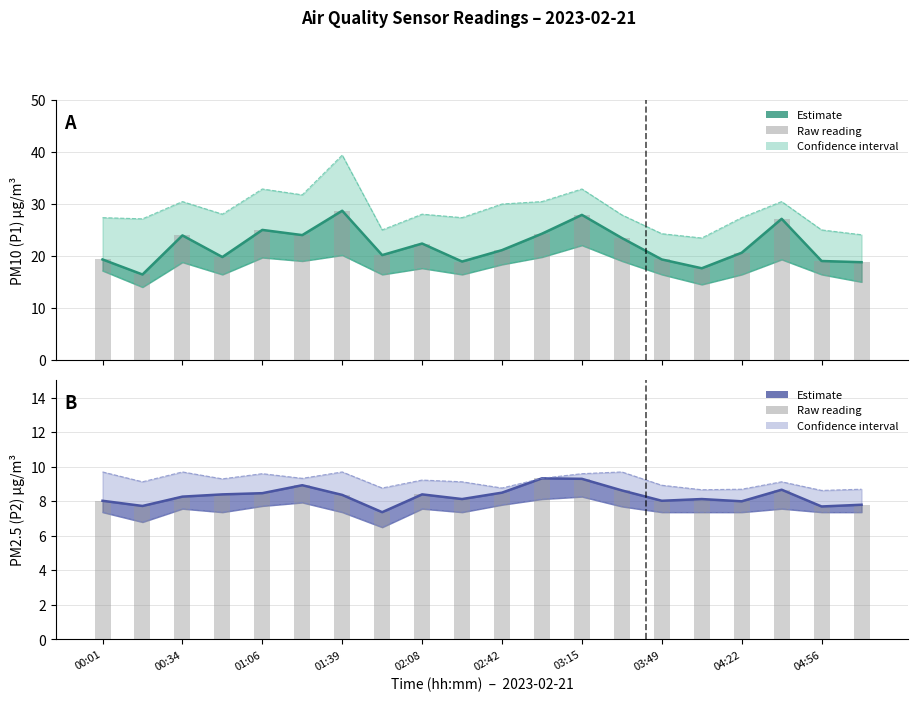

Is the value of P1_lower at 02:08 greater than the value of P2_lower at 01:06?

Yes